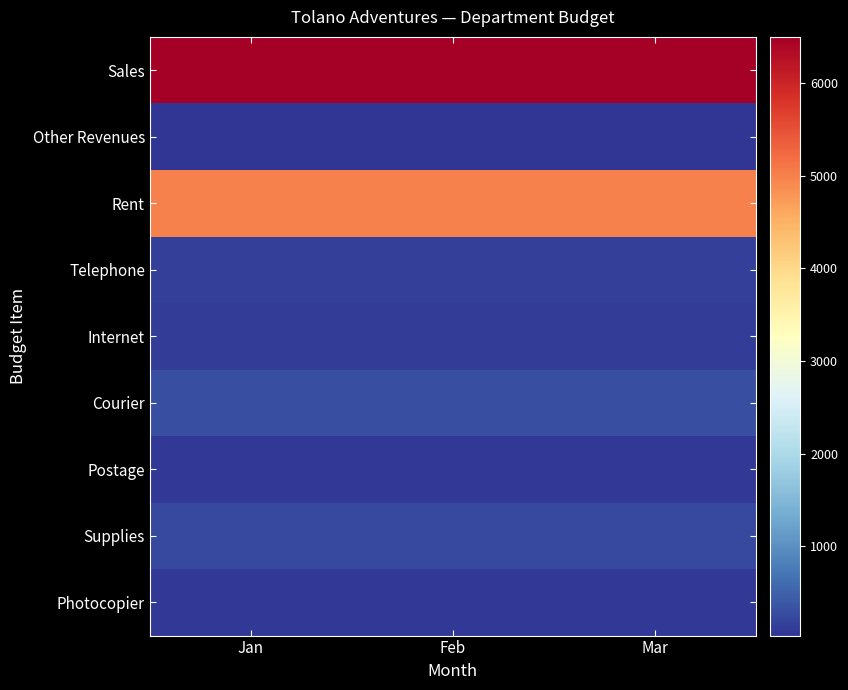

Which series has the largest total across all categories?

Sales